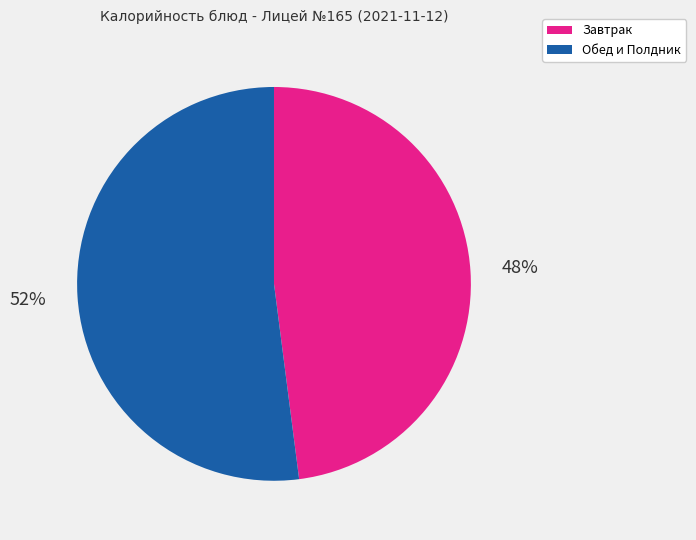

To the nearest percent, what is the difference between the largest and smallest slice percentages?

4%